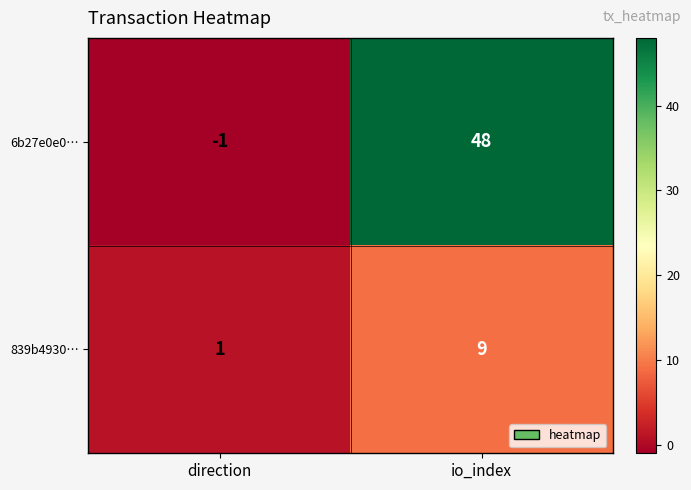

How many categories are shown in the chart?

2